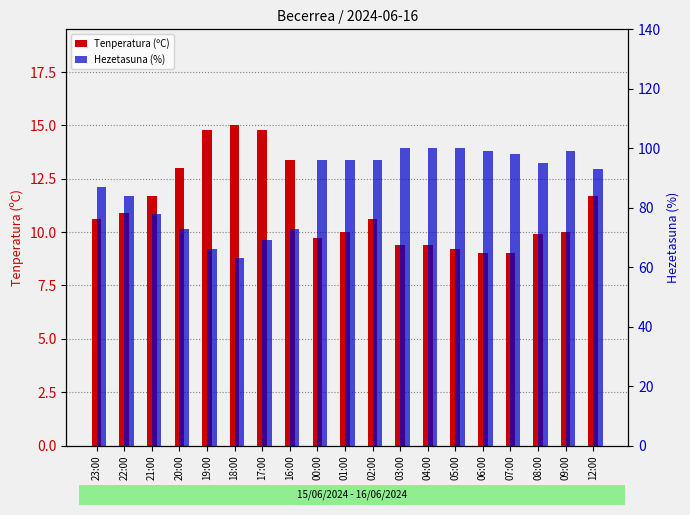

Which series changed the most between 17:00 and 06:00?

Hezetasuna (%)